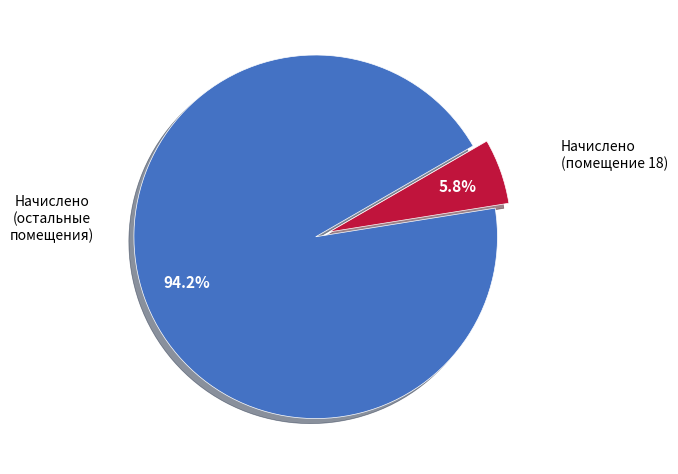

Does any single category account for the majority?

Yes